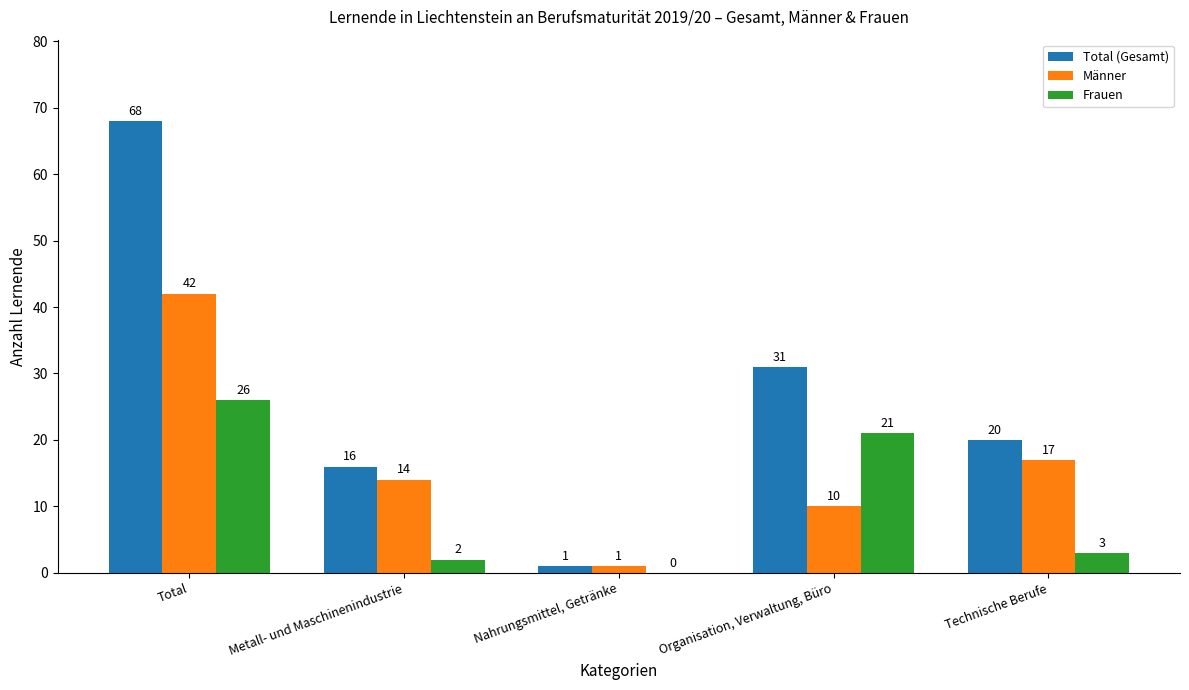

Does the chart contain stacked bars?

No